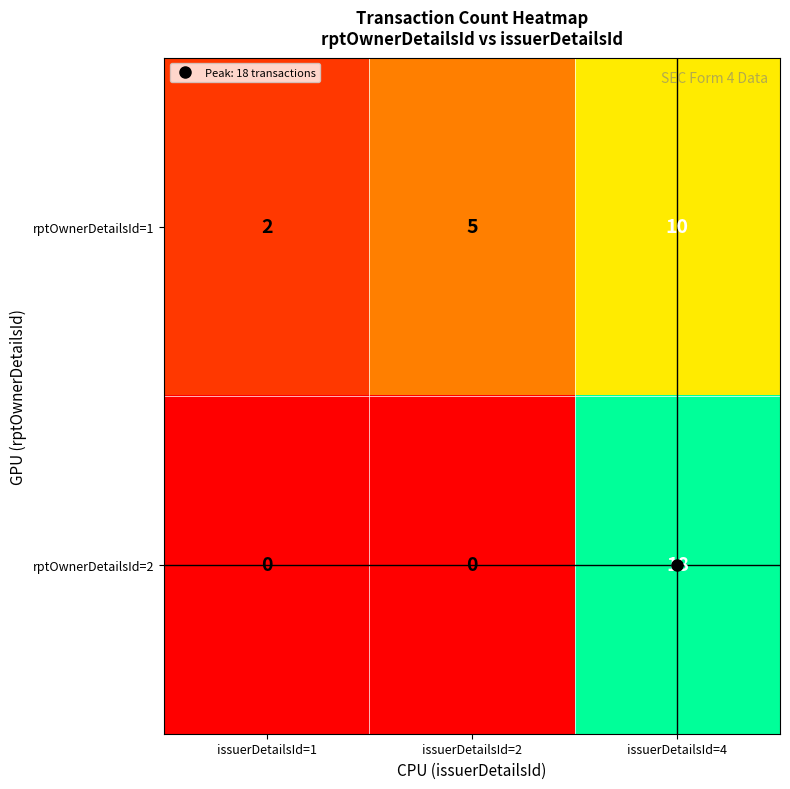

List the series in order of their overall mean, lowest first.

rptOwnerDetailsId=1, rptOwnerDetailsId=2